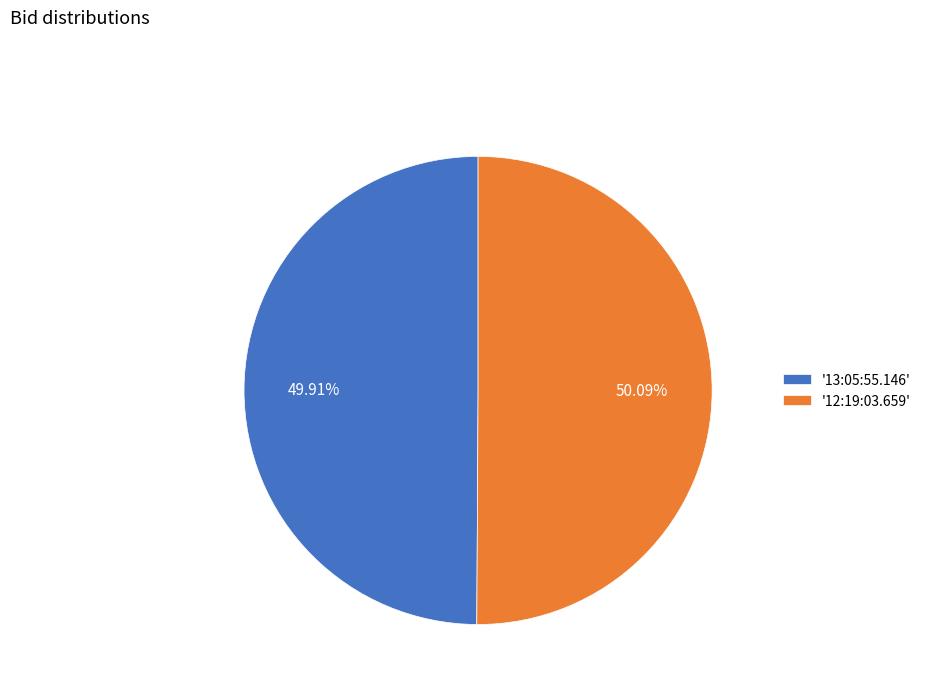

What is the ratio of the value at '12:19:03.659' to the value at '13:05:55.146'?

1.0